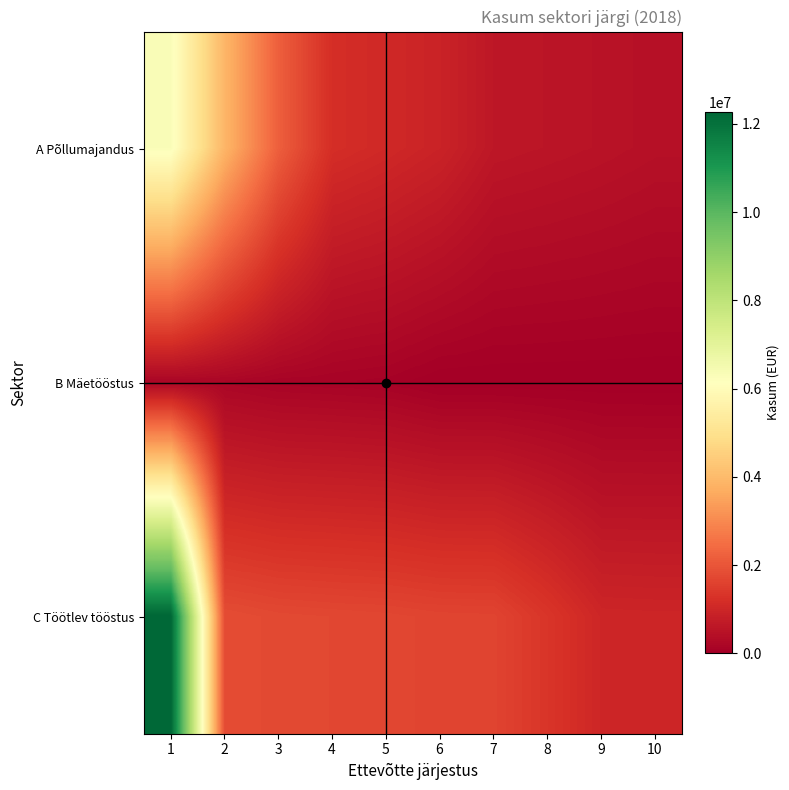

Reading left to right, transcribe all the data shown in this chart.

A Põllumajandus: 1=6293369	2=3895105	3=2183996	4=1180182	5=1059293	6=913725	7=618328	8=570633	9=517313	10=450785
B Mäetööstus: 1=189464	2=177439	3=118713	4=102912	5=78865	6=0	7=0	8=0	9=0	10=0
C Töötlev tööstus: 1=12272000	2=1821961	3=1749843	4=1723962	5=1701000	6=1657322	7=1646222	8=1341621	9=990238	10=979000